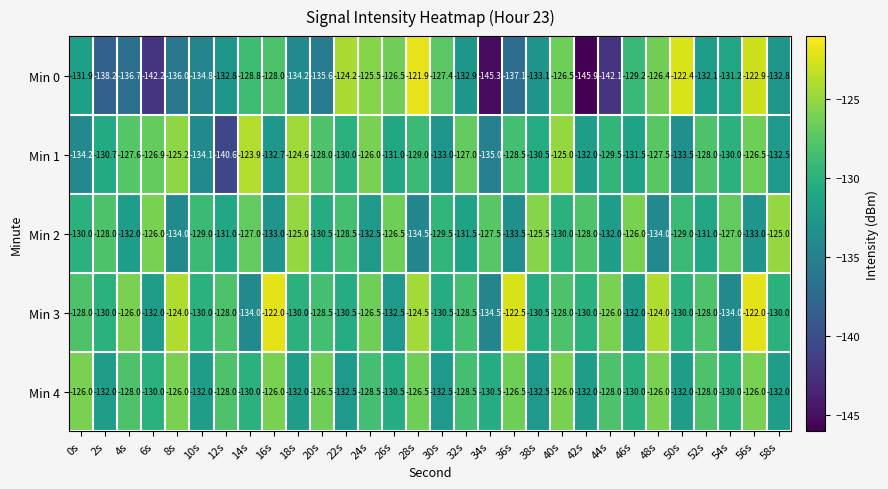

Between 32s and 56s, which series saw the biggest shift?

Min 0